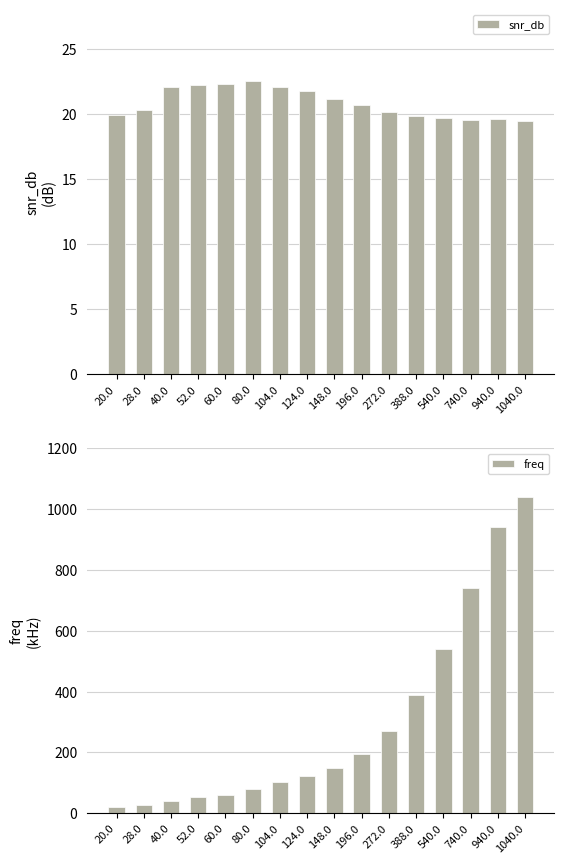

The value of snr_db at 40.0 is 22.0. True or false?

True